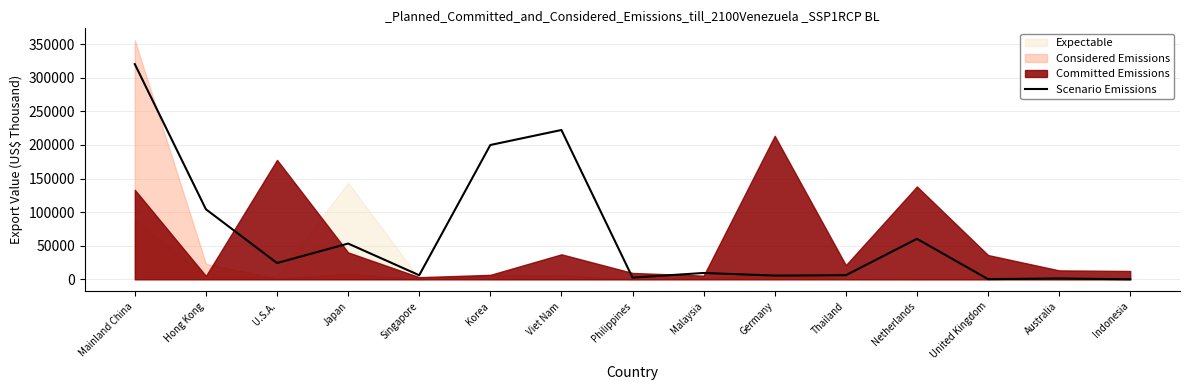

True or false: the data has more than 0 interior local peaks.

True